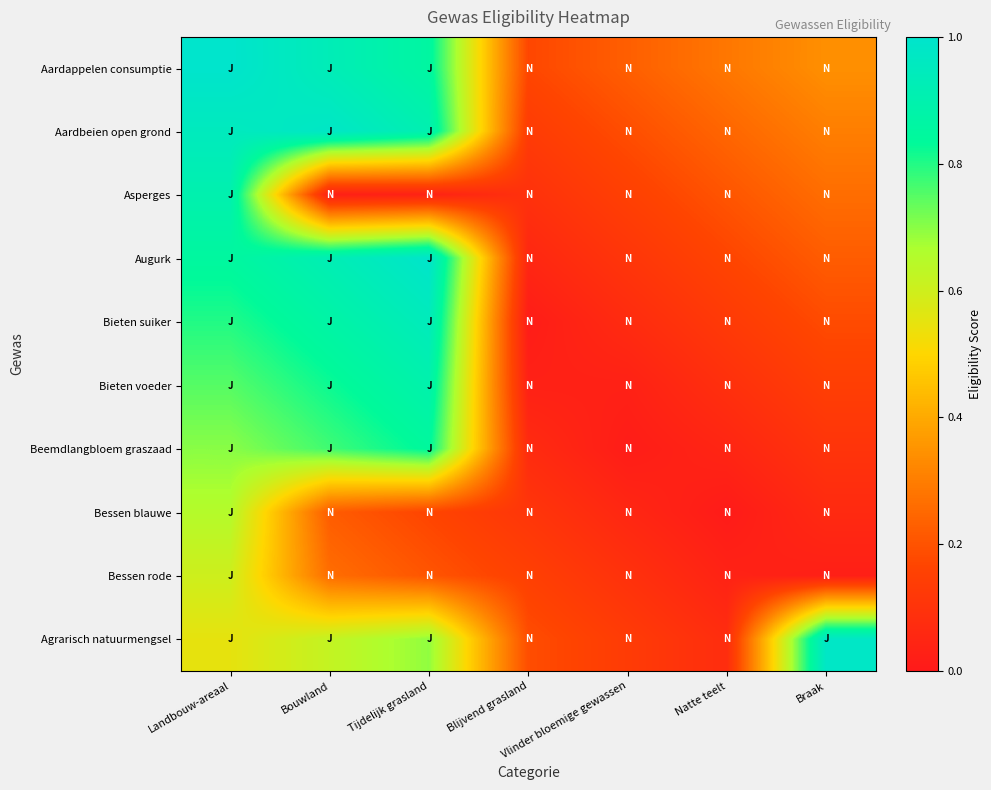

Reading left to right, list all the values displayed in this chart.

Aardappelen consumptie: Landbouw-areaal=1.0	Bouwland=0.9	Tijdelijk grasland=0.9	Blijvend grasland=0.2	Vlinder bloemige gewassen=0.2	Natte teelt=0.3	Braak=0.3
Aardbeien open grond: Landbouw-areaal=0.9	Bouwland=1.0	Tijdelijk grasland=0.9	Blijvend grasland=0.1	Vlinder bloemige gewassen=0.2	Natte teelt=0.2	Braak=0.3
Asperges: Landbouw-areaal=0.9	Bouwland=0.0	Tijdelijk grasland=0.0	Blijvend grasland=0.1	Vlinder bloemige gewassen=0.1	Natte teelt=0.2	Braak=0.3
Augurk: Landbouw-areaal=0.8	Bouwland=0.9	Tijdelijk grasland=1.0	Blijvend grasland=0.1	Vlinder bloemige gewassen=0.1	Natte teelt=0.2	Braak=0.2
Bieten suiker: Landbouw-areaal=0.8	Bouwland=0.9	Tijdelijk grasland=0.9	Blijvend grasland=0.0	Vlinder bloemige gewassen=0.1	Natte teelt=0.1	Braak=0.2
Bieten voeder: Landbouw-areaal=0.8	Bouwland=0.8	Tijdelijk grasland=0.9	Blijvend grasland=0.0	Vlinder bloemige gewassen=0.0	Natte teelt=0.1	Braak=0.1
Beemdlangbloem graszaad: Landbouw-areaal=0.7	Bouwland=0.8	Tijdelijk grasland=0.8	Blijvend grasland=0.1	Vlinder bloemige gewassen=0.0	Natte teelt=0.0	Braak=0.1
Bessen blauwe: Landbouw-areaal=0.7	Bouwland=0.2	Tijdelijk grasland=0.2	Blijvend grasland=0.1	Vlinder bloemige gewassen=0.1	Natte teelt=0.0	Braak=0.1
Bessen rode: Landbouw-areaal=0.6	Bouwland=0.3	Tijdelijk grasland=0.2	Blijvend grasland=0.1	Vlinder bloemige gewassen=0.1	Natte teelt=0.0	Braak=0.0
Agrarisch natuurmengsel: Landbouw-areaal=0.6	Bouwland=0.6	Tijdelijk grasland=0.7	Blijvend grasland=0.2	Vlinder bloemige gewassen=0.1	Natte teelt=0.1	Braak=1.0